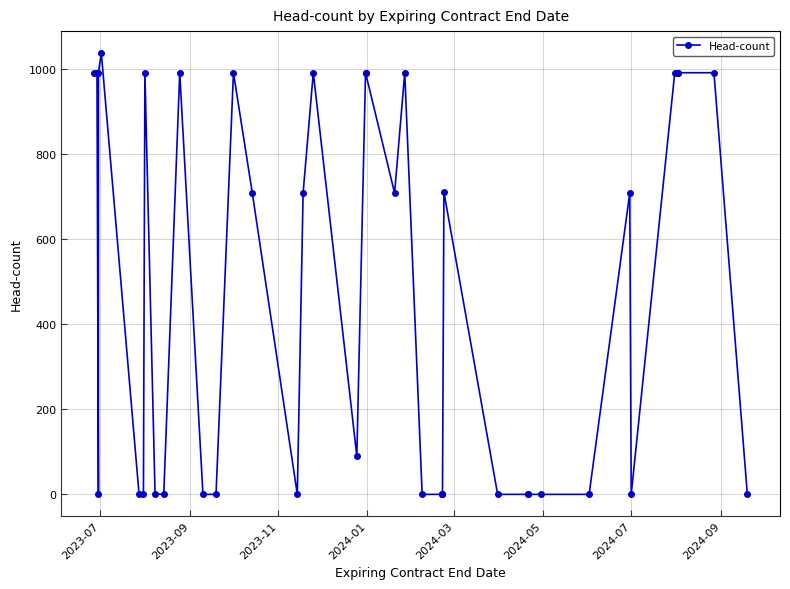

What is the value of the 18th point from the left?

992